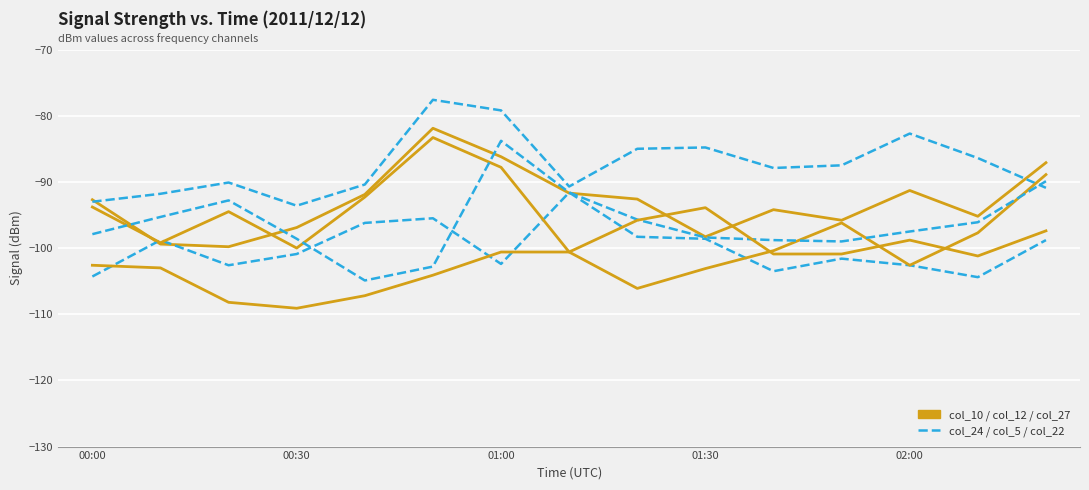

Is this an area chart (filled region under the line)?

No